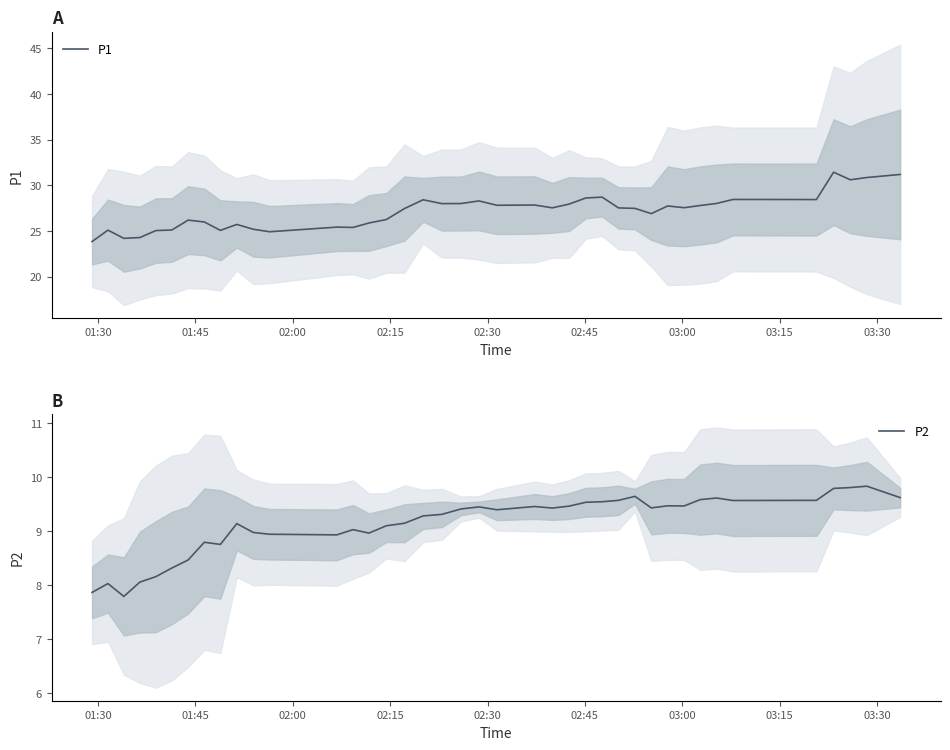

What is the highest value of the P1 series?

31.4